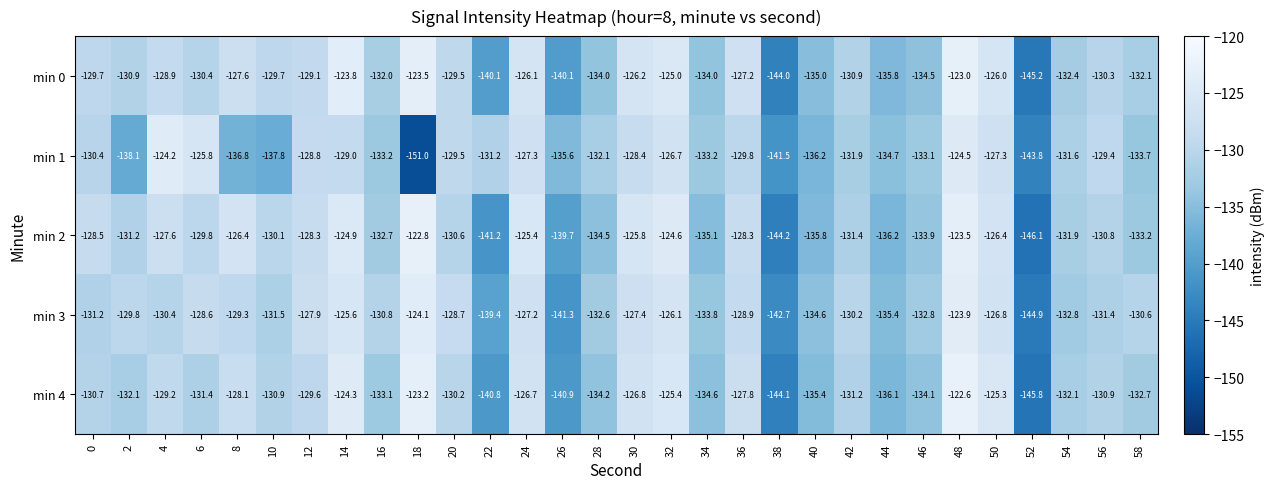

At 14, list the series in order from smallest to largest.

min 1, min 3, min 2, min 4, min 0